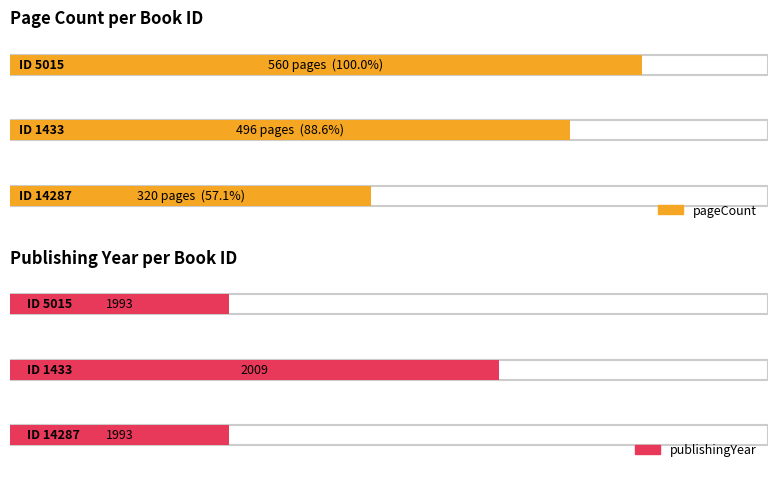

Which series has the largest total across all categories?

publishingYear